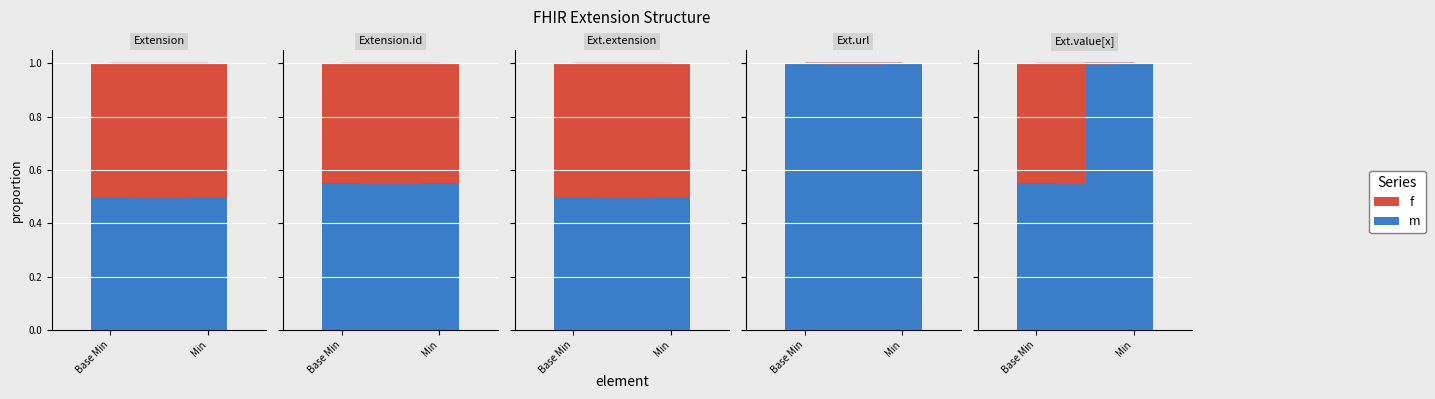

At Extension.url, list the series in order from largest to smallest.

m, f